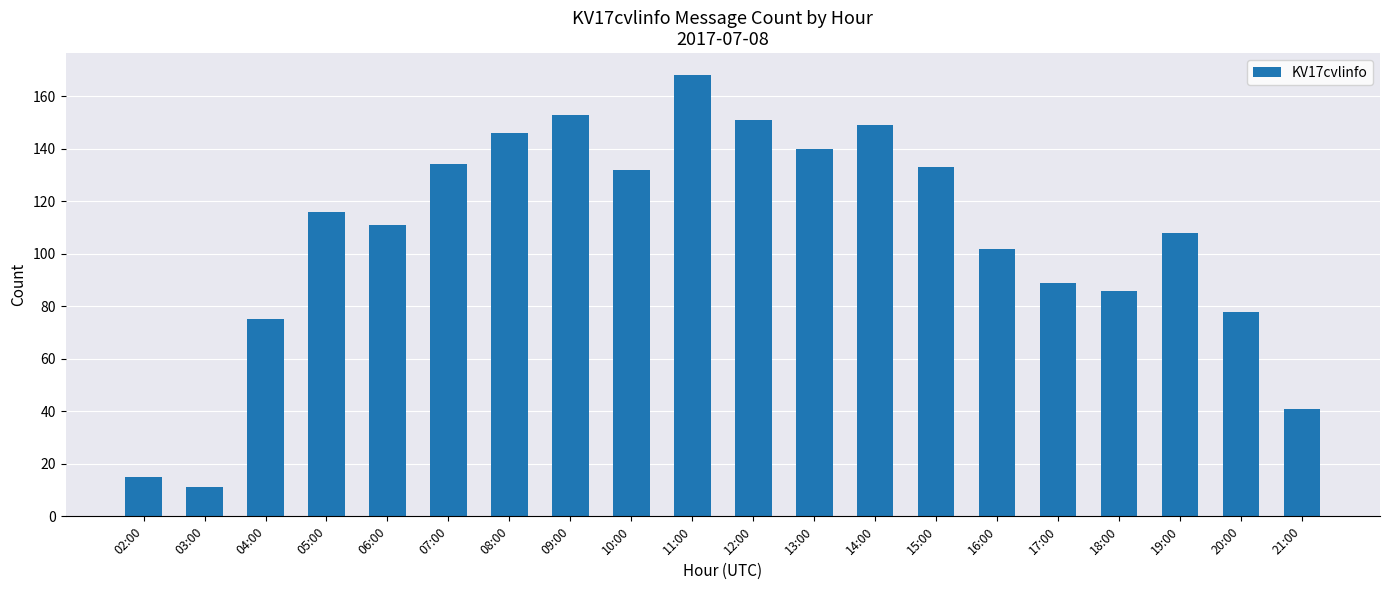

What is the minimum value shown in the chart?

11